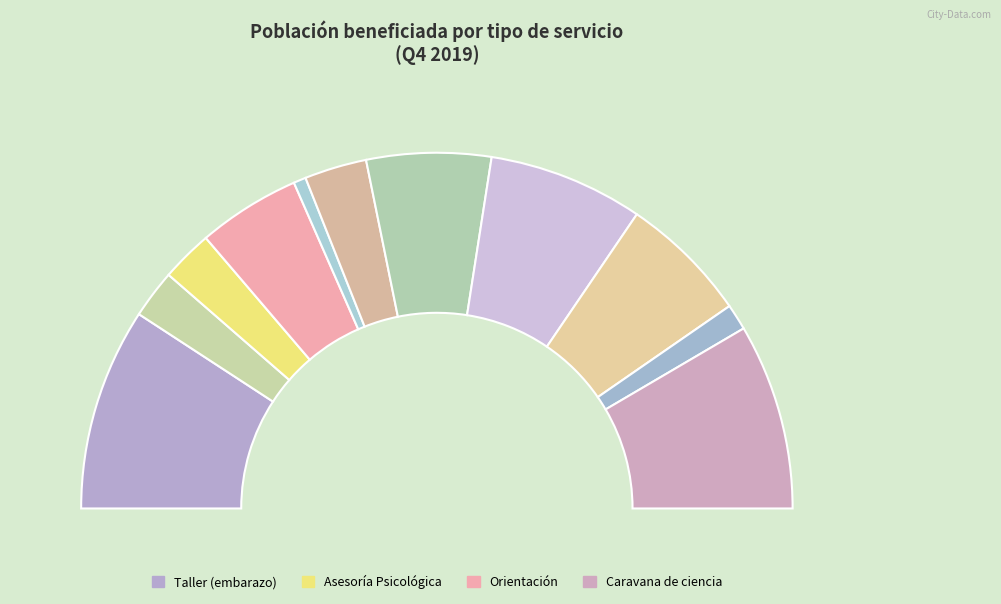

Which category has the smallest portion of the pie?

Asesoría jurídica